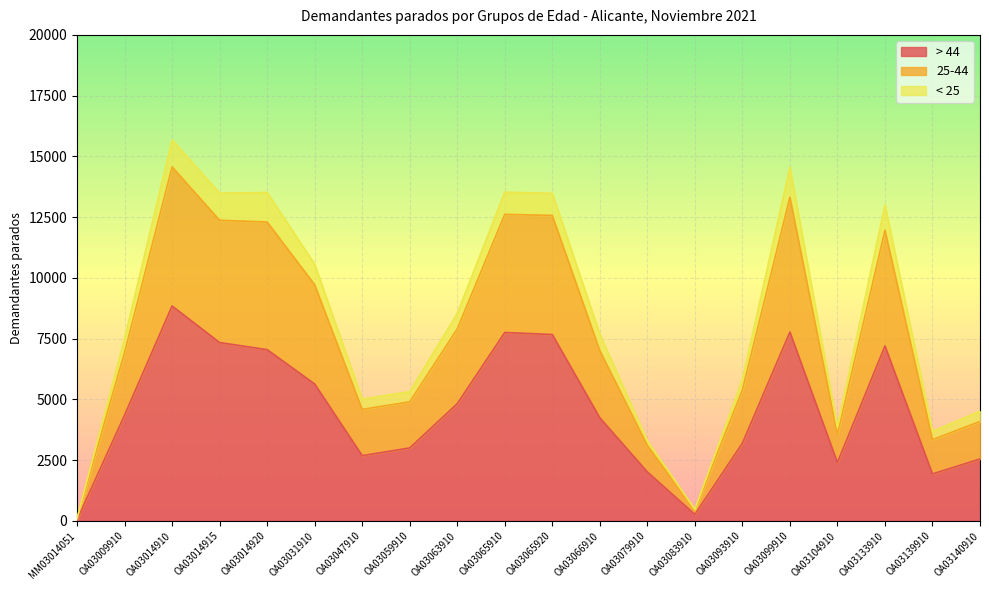

The value of 25-44 at OA03066910 is 11364. True or false?

False